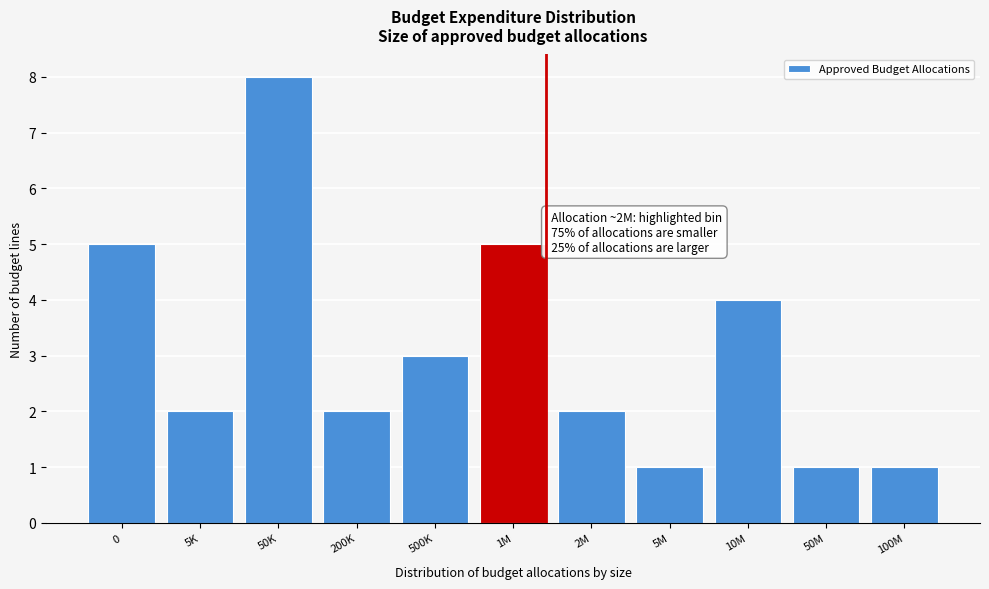

Reading left to right, what are all the values shown in this chart?

0=5	5K=2	50K=8	200K=2	500K=3	1M=5	2M=2	5M=1	10M=4	50M=1	100M=1